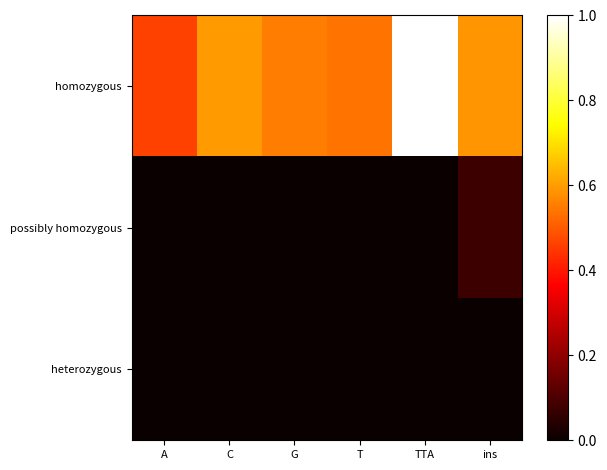

Which series changed the most between T and TTA?

homozygous